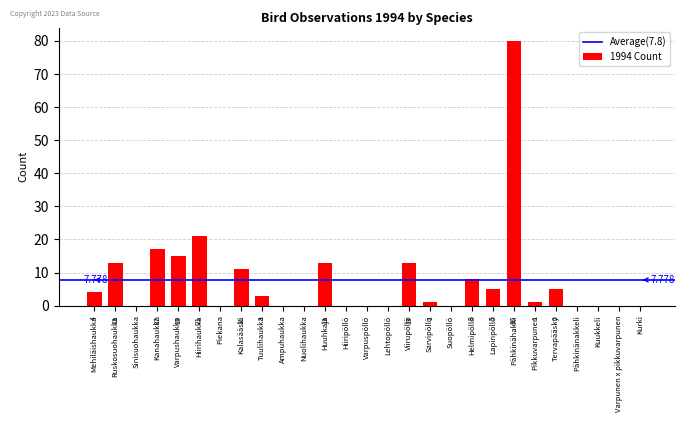

What is the difference between the values at Helmipöllö and Hiirihaukka?

13